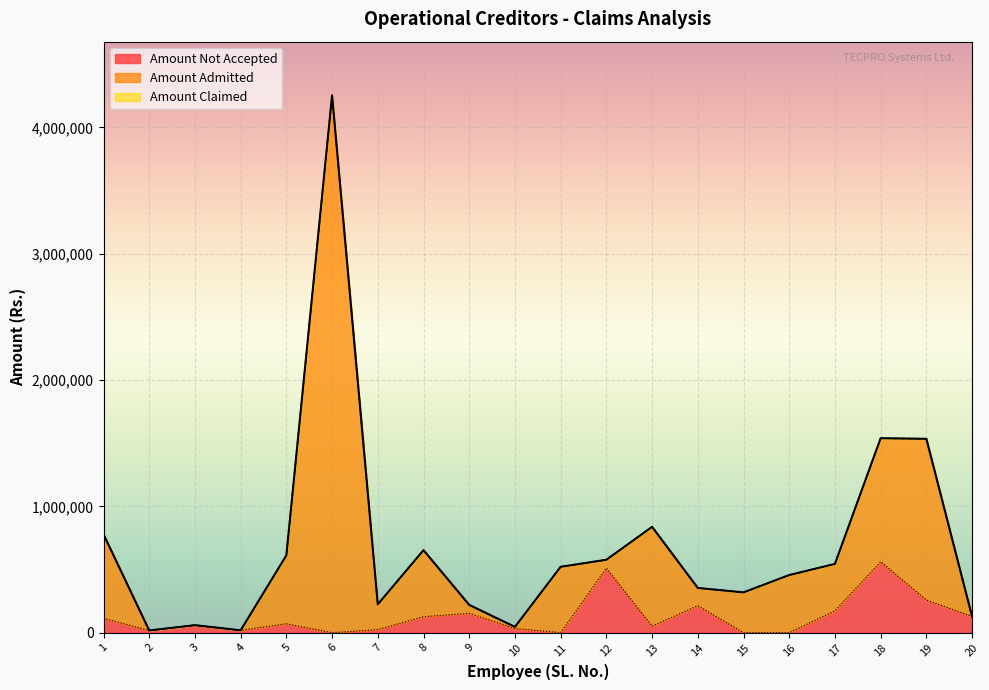

Between 15 and 3, which is larger?

15